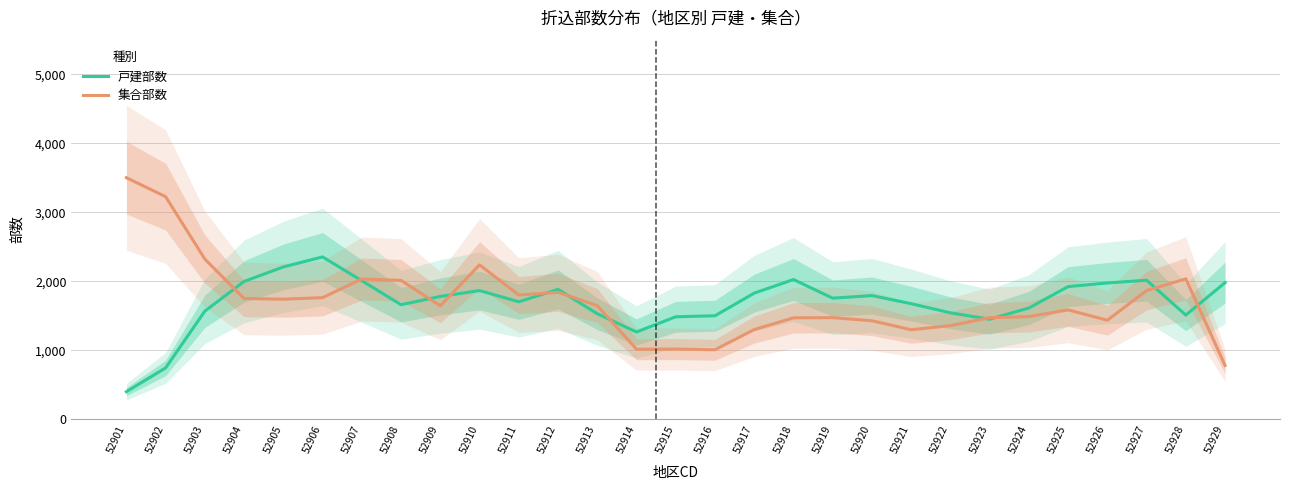

How many intersections are there between 戸建部数 and 集合部数?

11